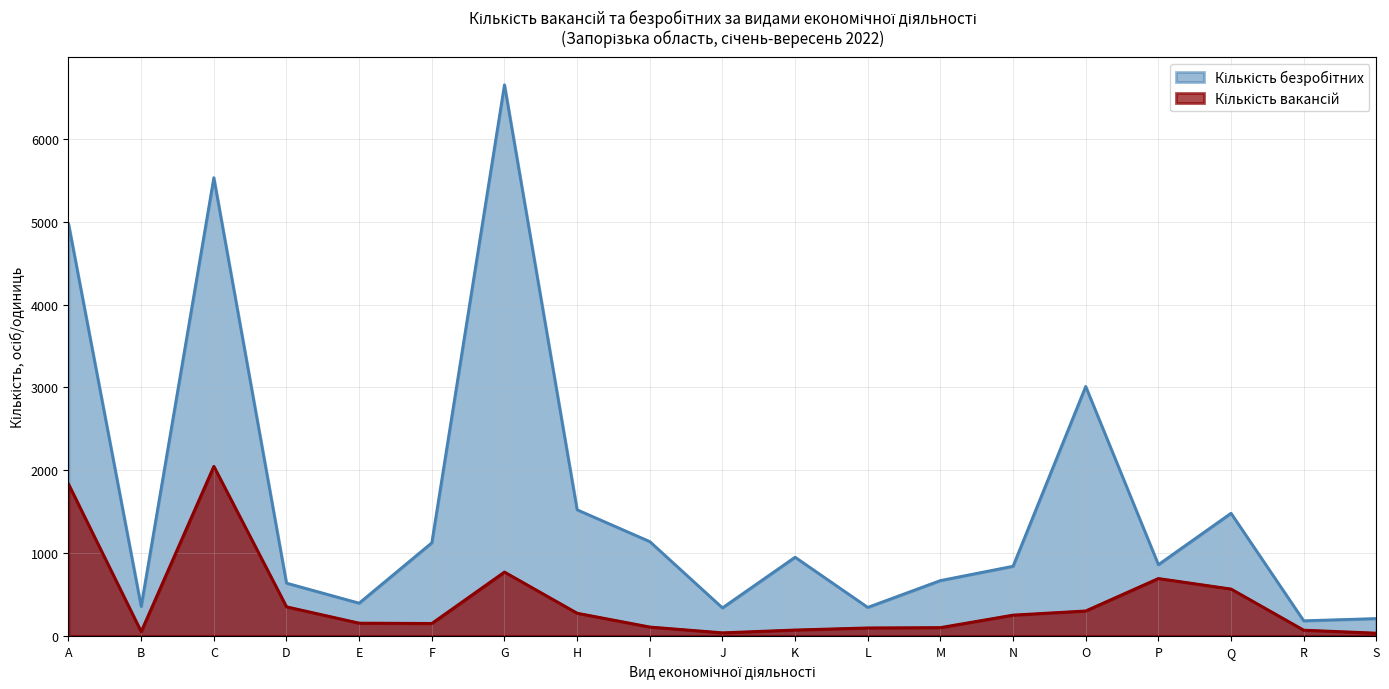

What is the total value across all series at M?

768